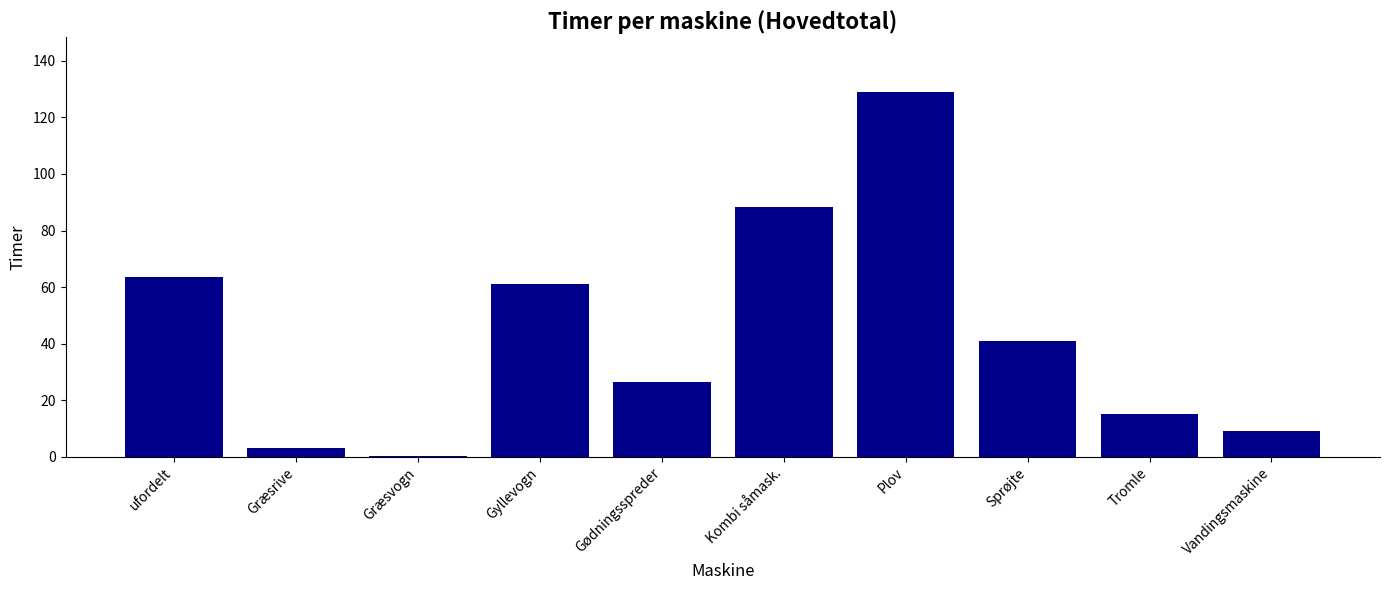

What is the greatest value displayed?

129.0